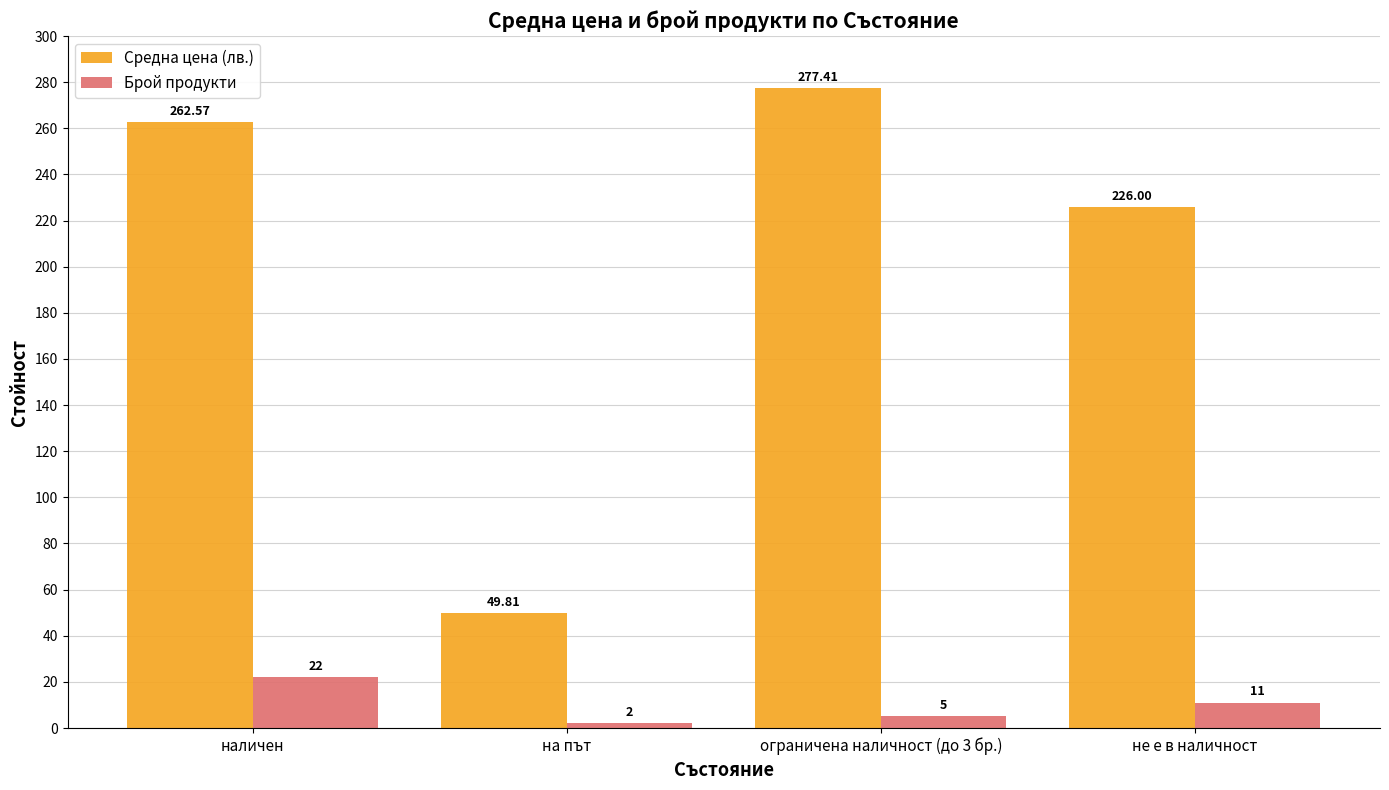

What is the value of the Средна цена (лв.) bar at the 4th from the left?

226.0